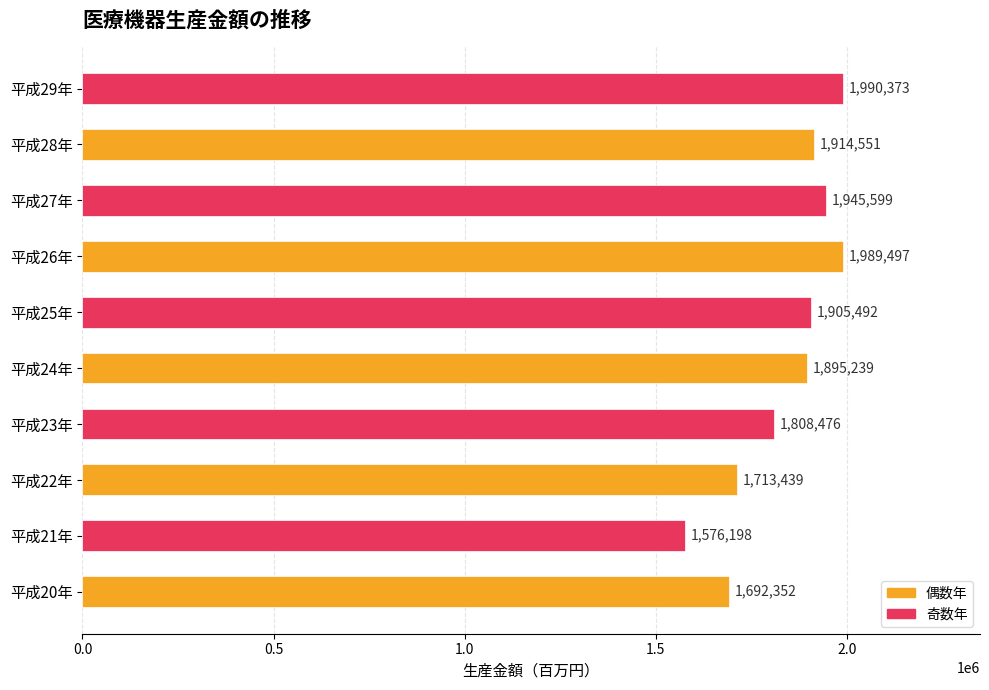

How many categories are shown in the chart?

10